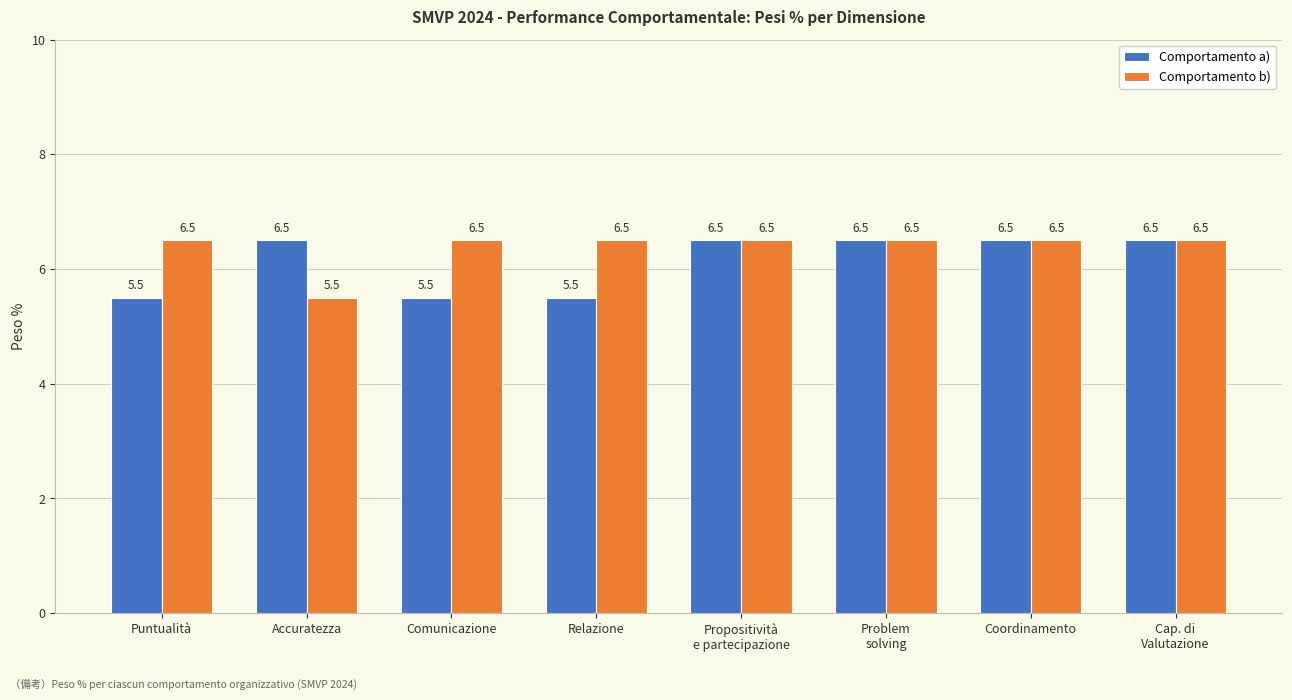

What is the lowest value of the Comportamento a) series?

5.5